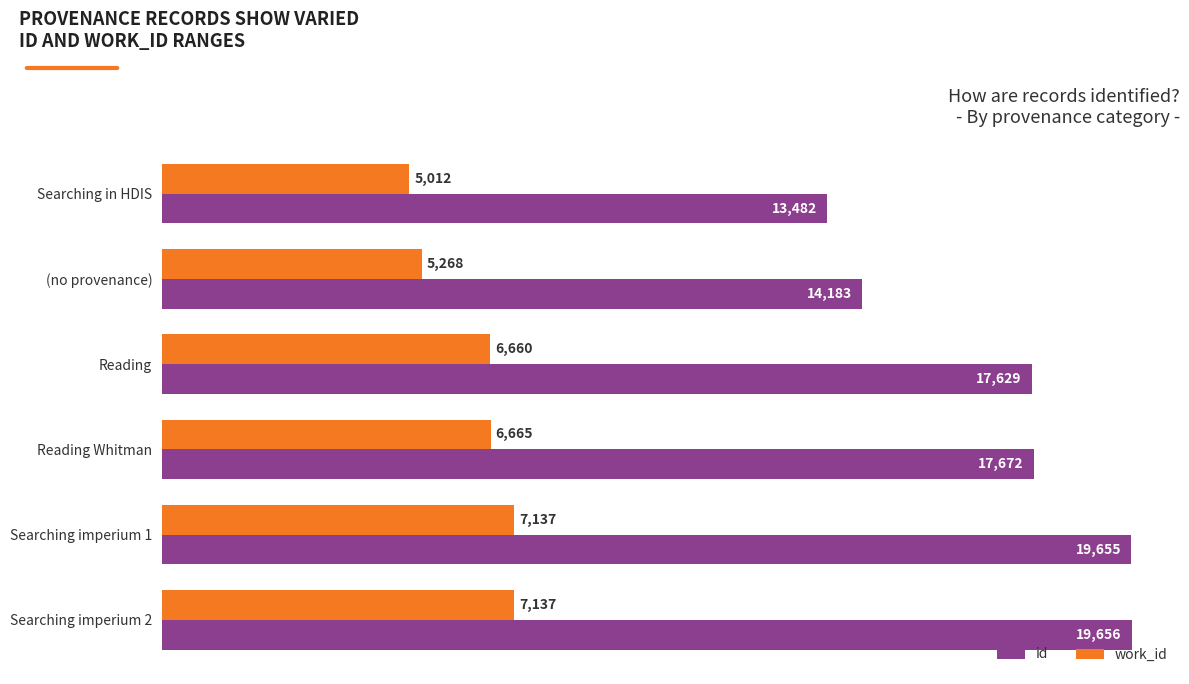

Which series has the widest spread of values?

id